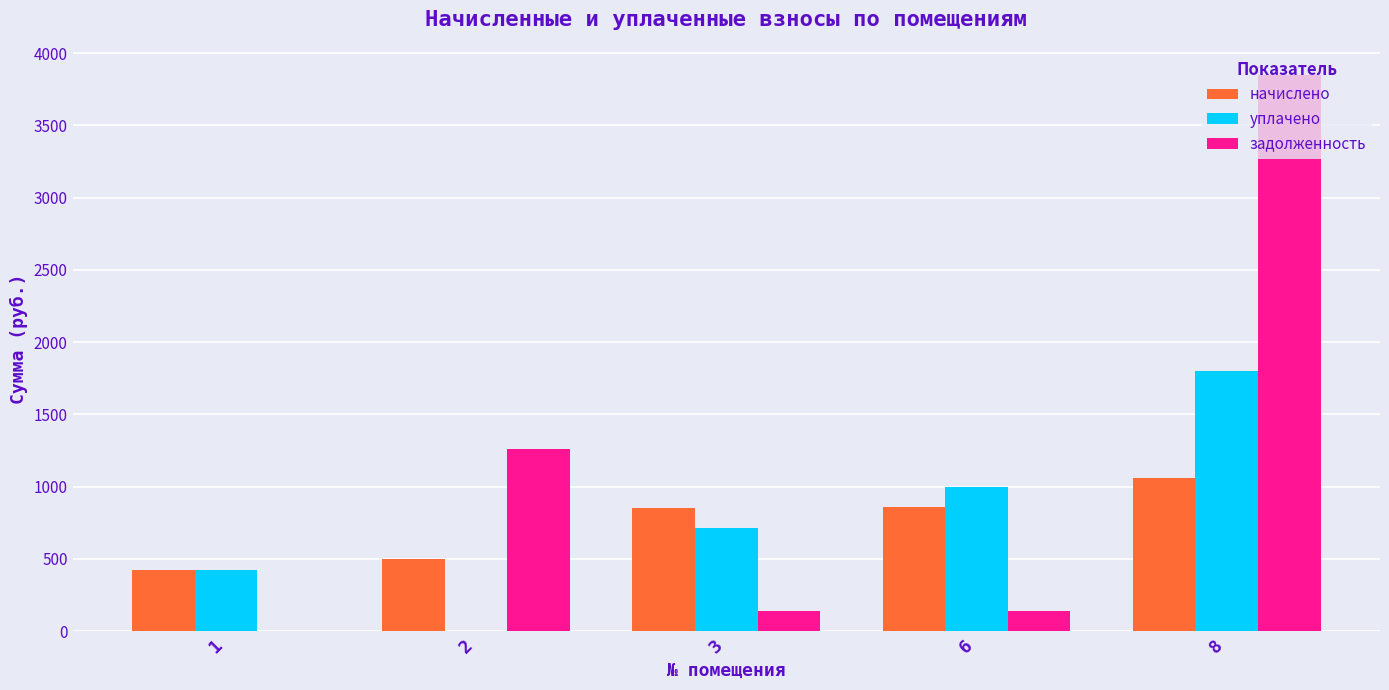

What is the sum of the начислено values at 2 and 6?

1356.5